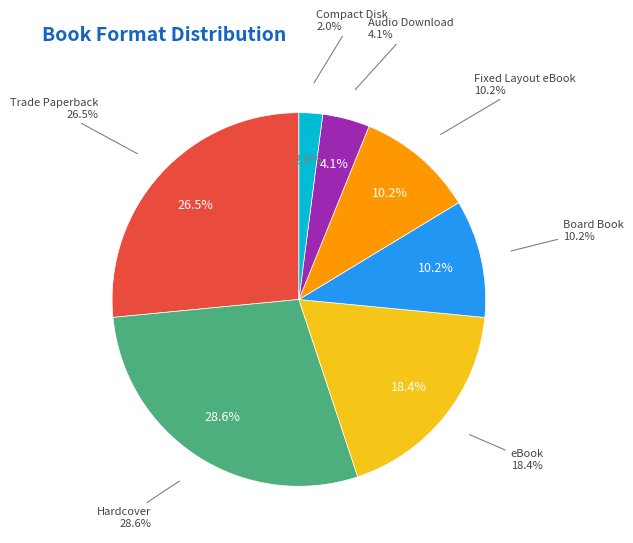

What portion of the pie excludes Trade Paperback?

73.5%